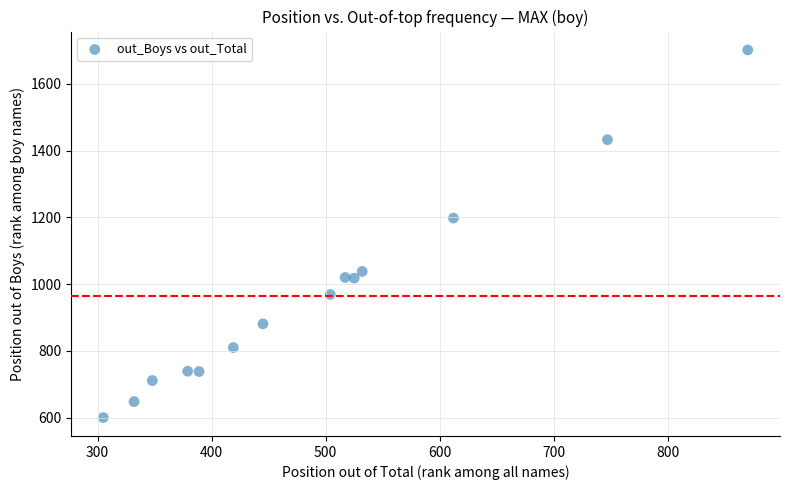

What Y value in the scatter plot is closest to 1151?

1198